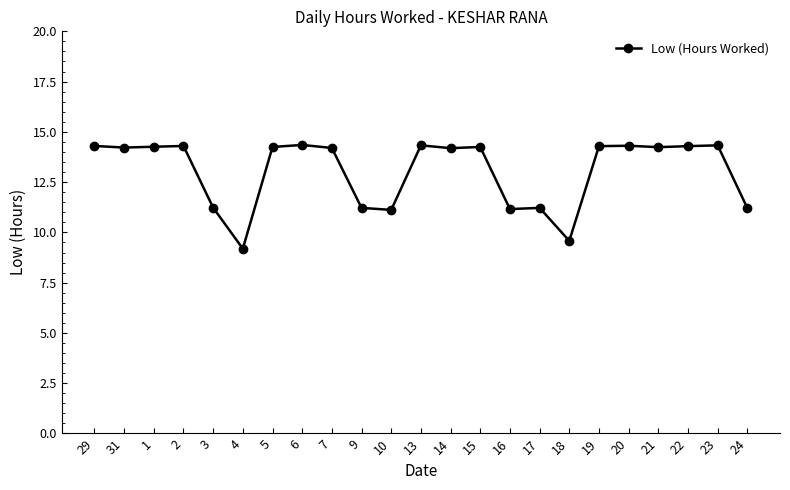

What is the difference between the second highest and minimum values?

5.1